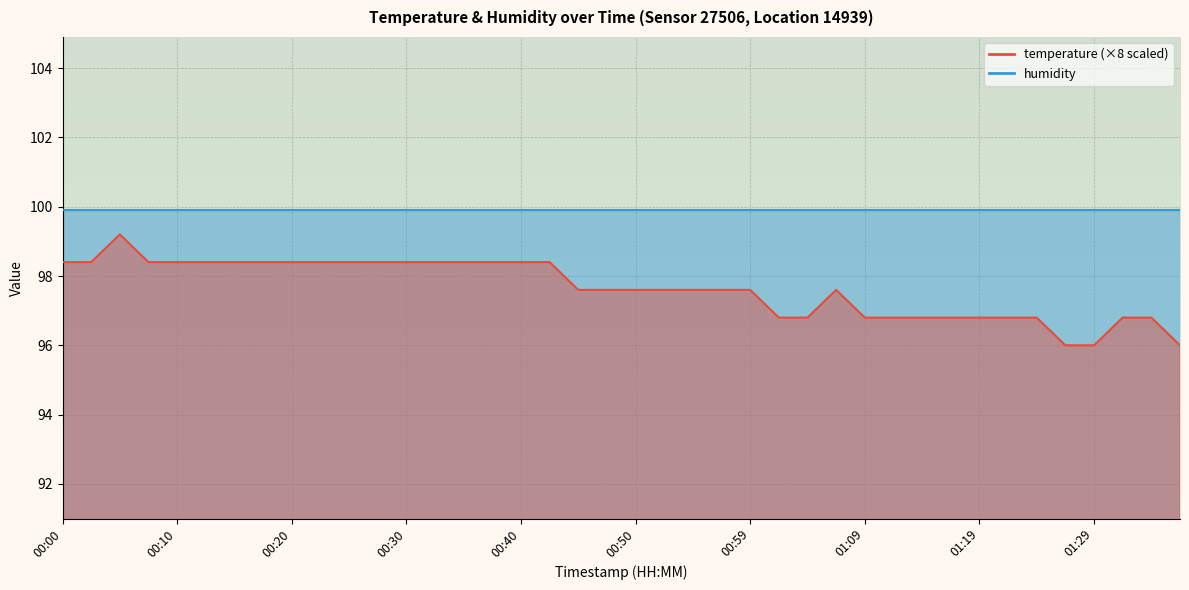

Reading left to right, transcribe all the data shown in this chart.

00:00=98.4	00:03=98.4	00:05=99.2	00:08=98.4	00:10=98.4	00:13=98.4	00:15=98.4	00:18=98.4	00:20=98.4	00:23=98.4	00:25=98.4	00:28=98.4	00:30=98.4	00:32=98.4	00:35=98.4	00:37=98.4	00:40=98.4	00:42=98.4	00:45=97.6	00:47=97.6	00:50=97.6	00:52=97.6	00:54=97.6	00:57=97.6	00:59=97.6	01:02=96.8	01:04=96.8	01:07=97.6	01:09=96.8	01:12=96.8	01:14=96.8	01:16=96.8	01:19=96.8	01:21=96.8	01:24=96.8	01:26=96.0	01:29=96.0	01:31=96.8	01:33=96.8	01:36=96.0